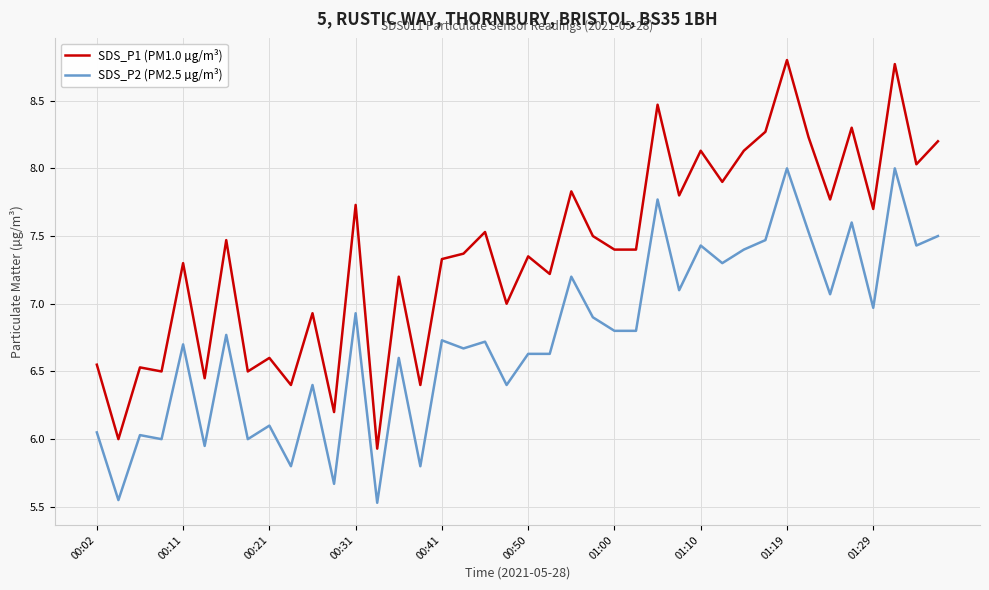

True or false: SDS_P1 (PM1.0 µg/m³) and SDS_P2 (PM2.5 µg/m³) cross at least once.

False